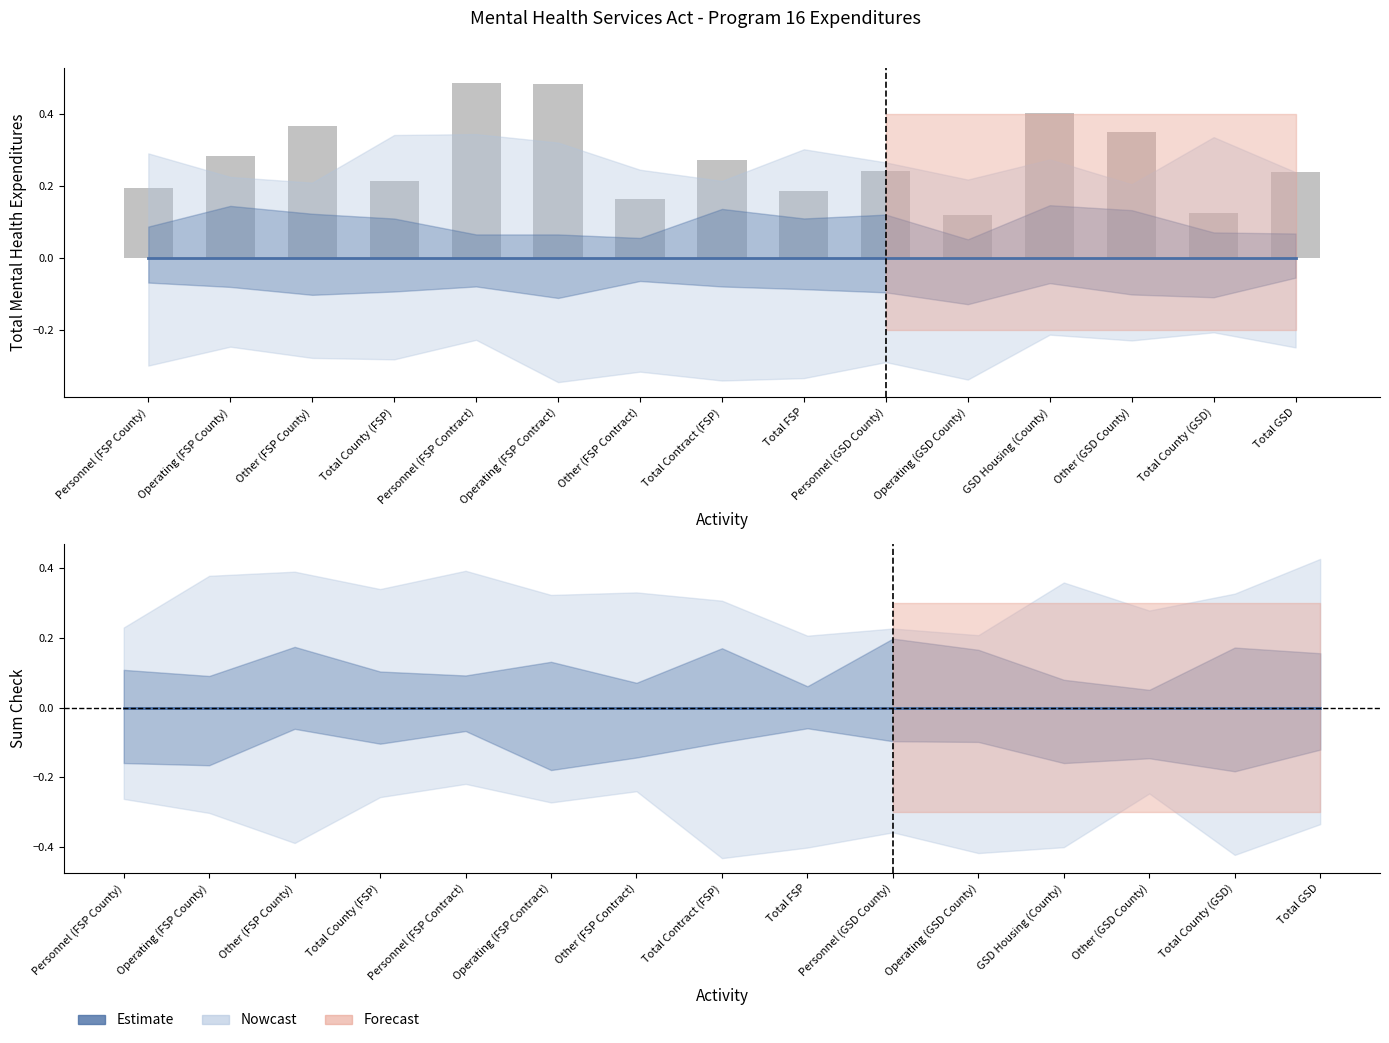

What is the label of the 5th bar from the right?

Operating (GSD County)